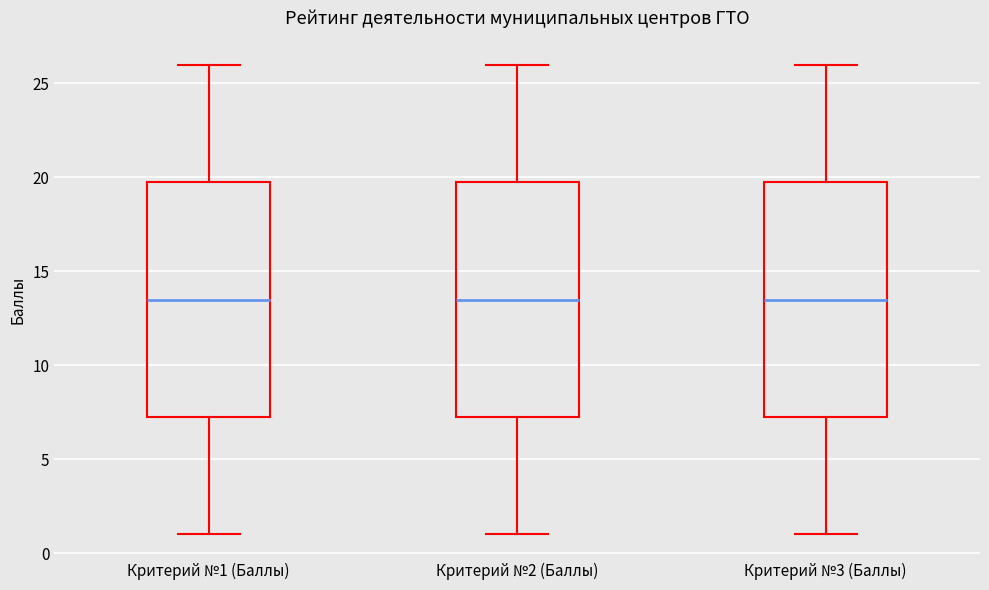

Where is the lower edge of the box for Критерий №3 (Баллы) on the y-axis? The values are not printed on the chart, so give them approximately, as read against the axis.

7.5